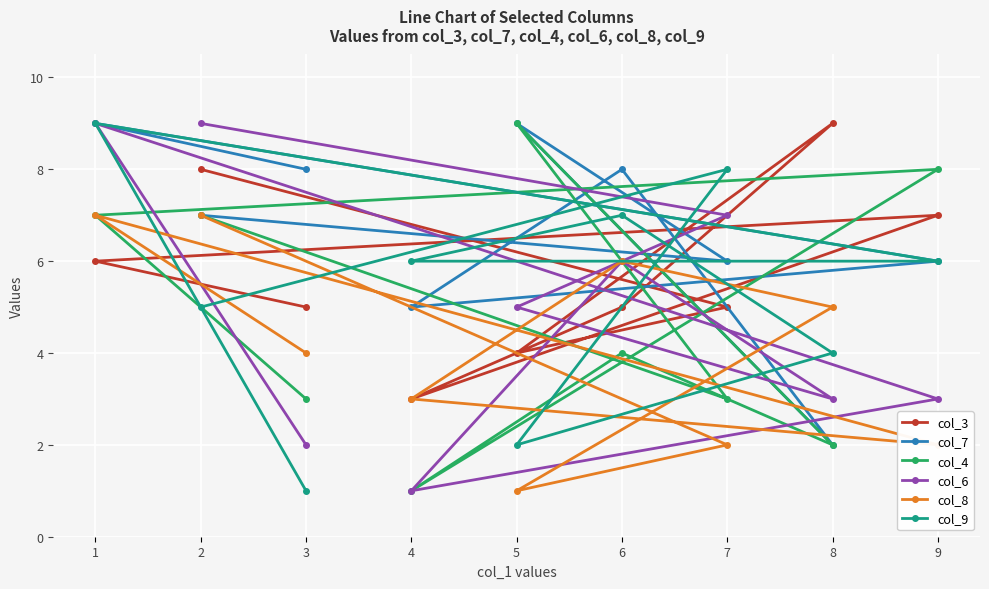

Is this an area chart (filled region under the line)?

No